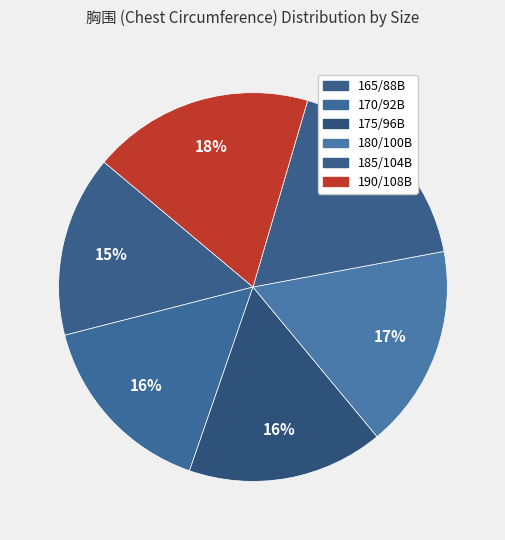

Is it true that 185/104B is 26% of the pie?

False